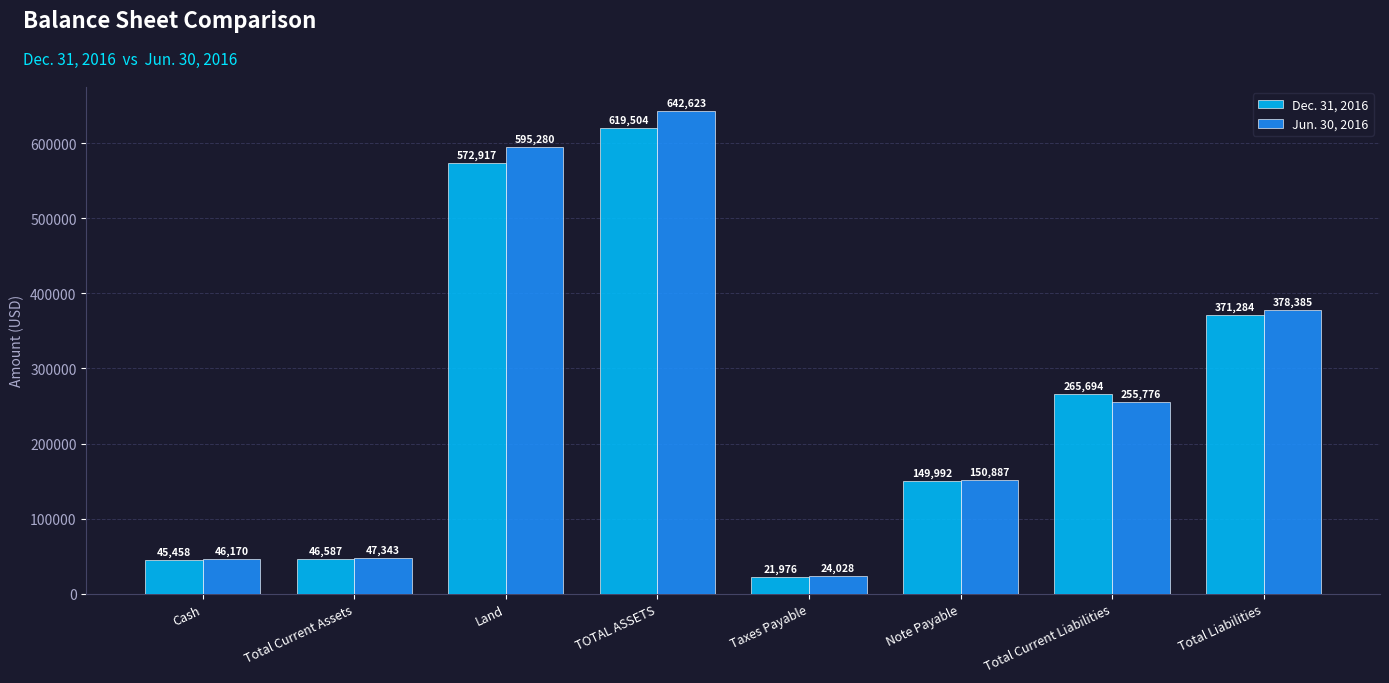

Which category has the highest value in the Dec. 31, 2016 series?

TOTAL ASSETS